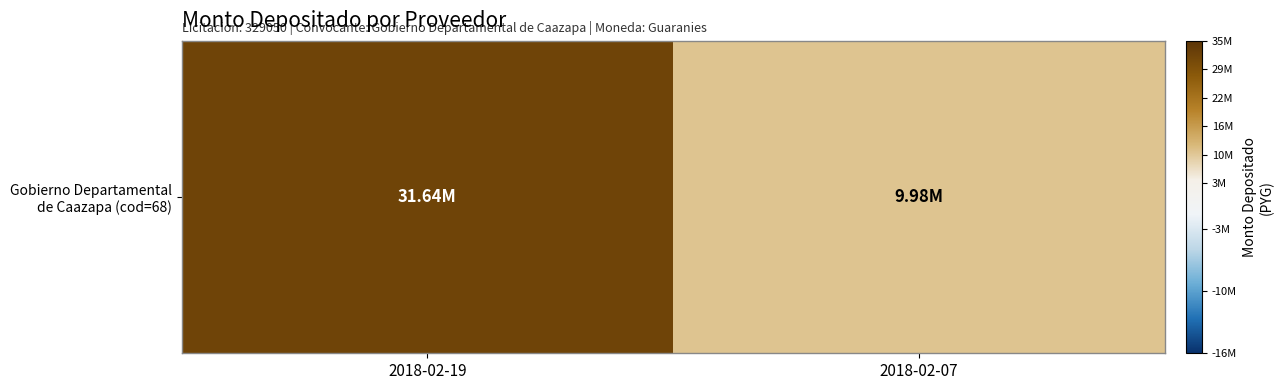

True or false: the data shows 43981914 at 2018-02-19.

False